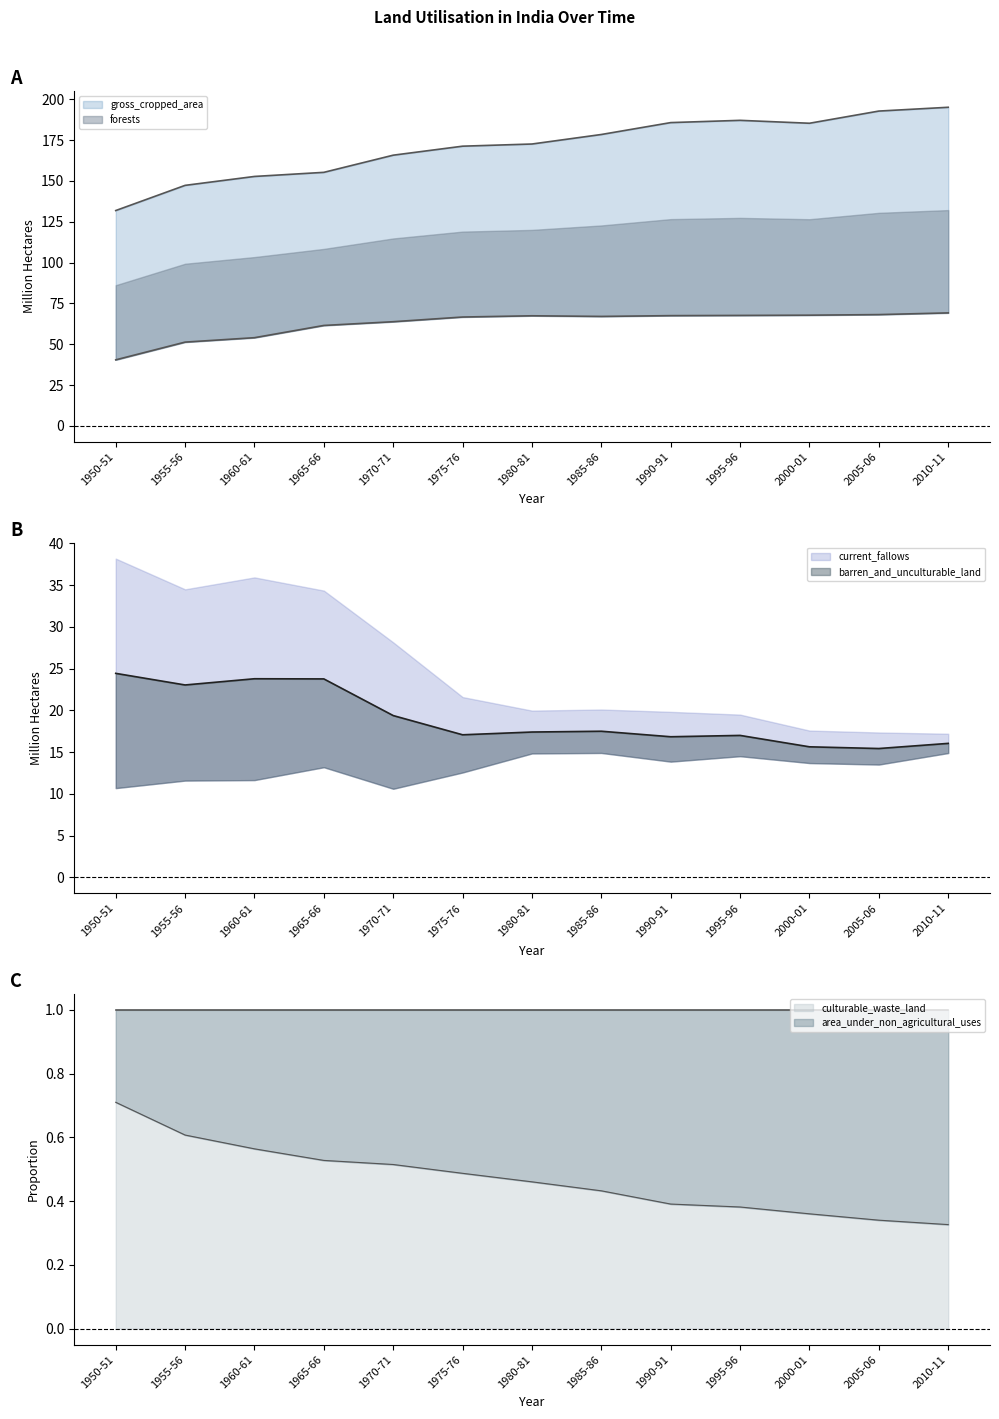

Is it true that gross_cropped_area equals 213.6 at 1950-51?

False